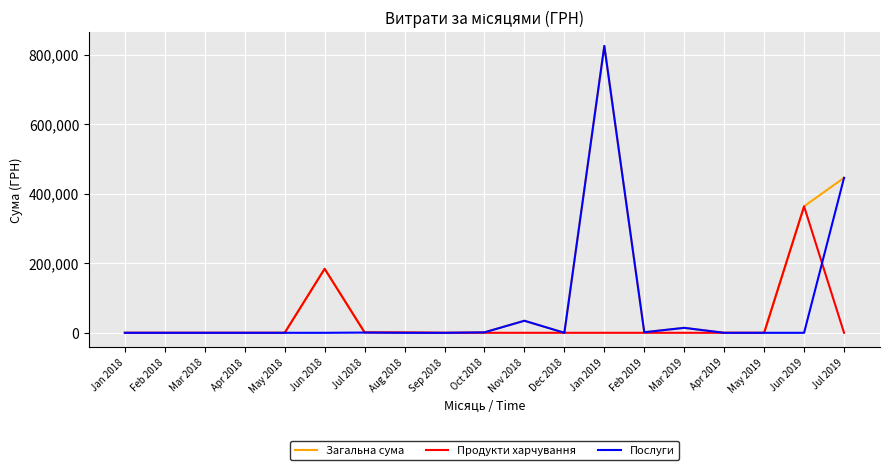

What is the difference between the maximum and second lowest values in the Загальна сума series?

825175.4